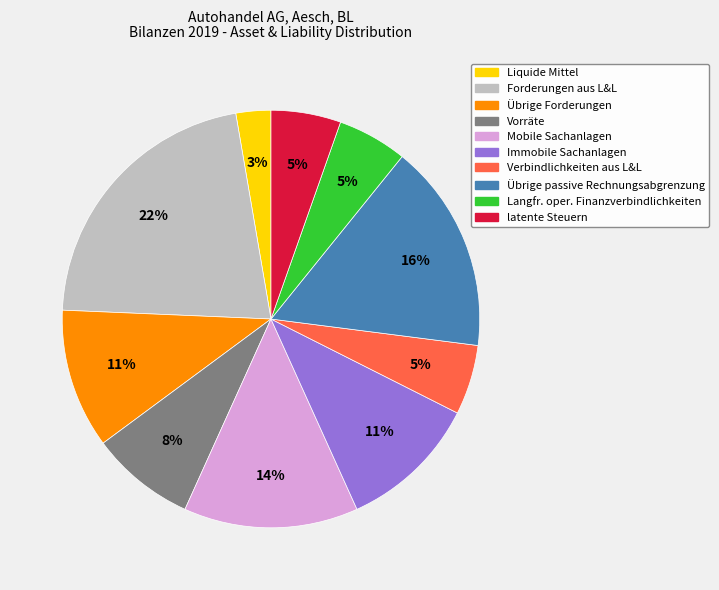

What is the largest slice in the pie chart?

Forderungen aus L&L